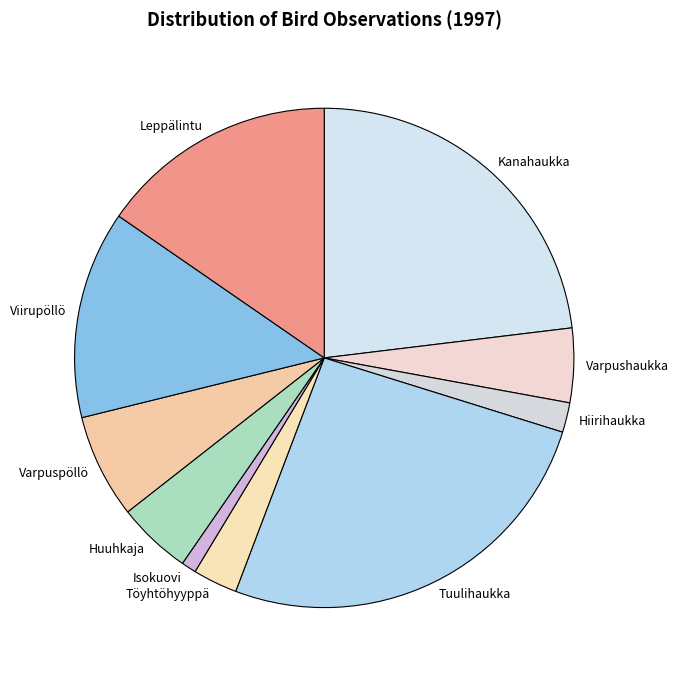

Is there a majority slice in this chart?

No